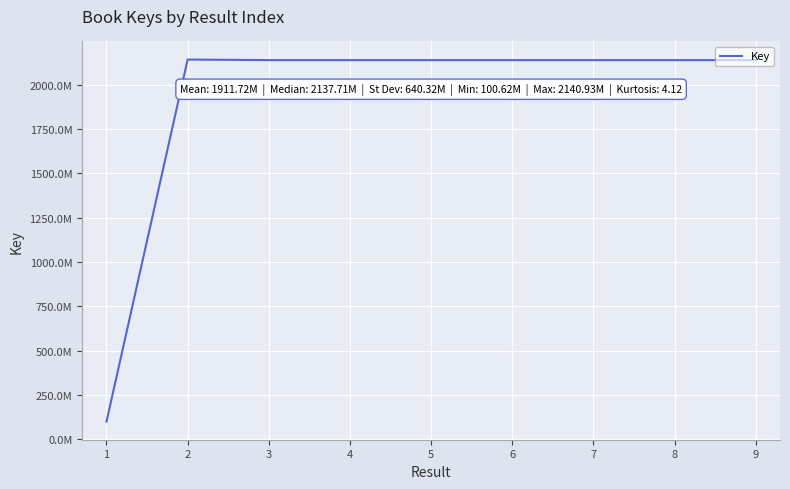

Is this an area chart (filled region under the line)?

No